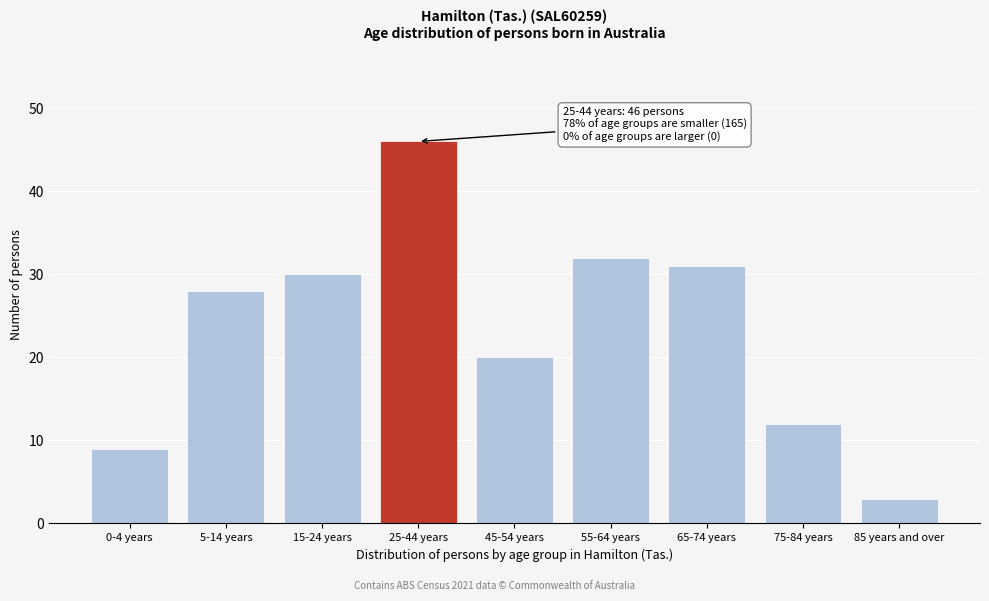

Reading right to left, transcribe all the data shown in this chart.

85 years and over=3	75-84 years=12	65-74 years=31	55-64 years=32	45-54 years=20	25-44 years=46	15-24 years=30	5-14 years=28	0-4 years=9